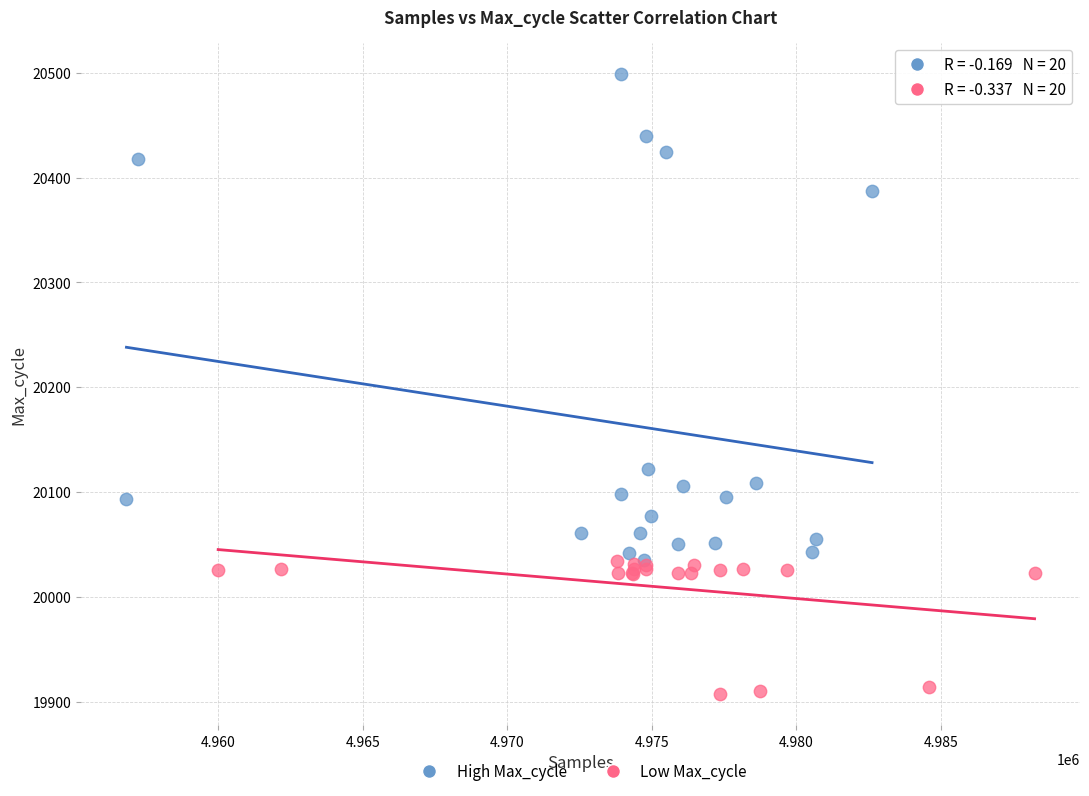

Which series contains the highest Y value?

High Max_cycle